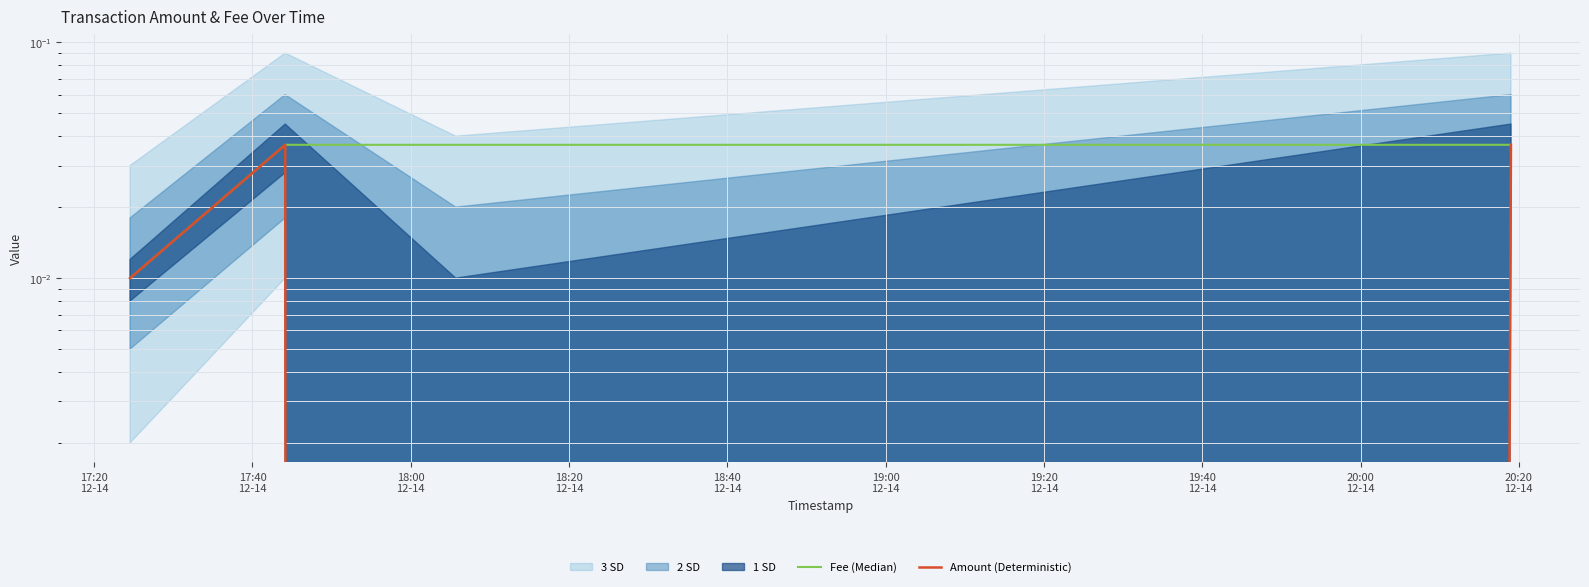

Which category has the lowest value across all series?

18:20
12-14